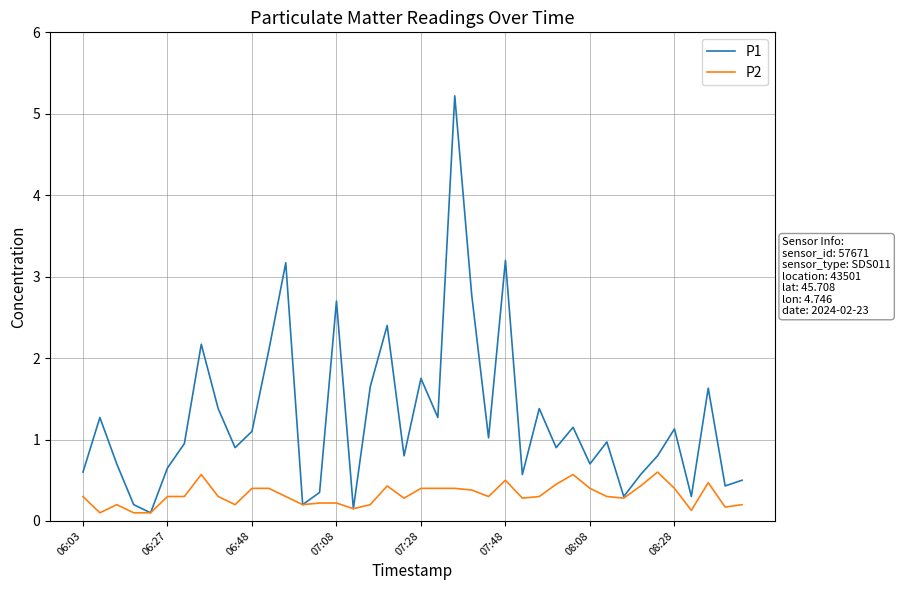

Which series has the widest spread of values?

P1